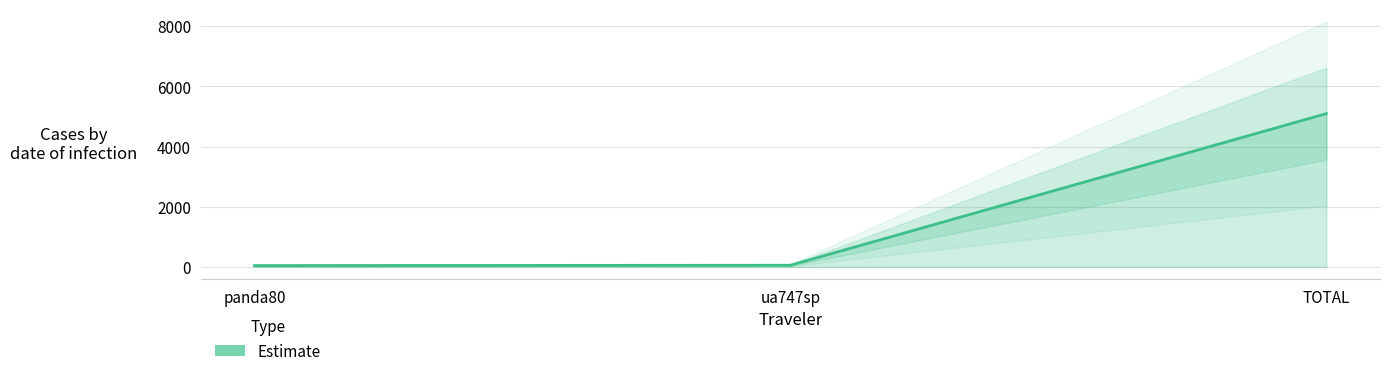

Reading left to right, what are all the values shown in this chart?

45.1	56.1	5094.8